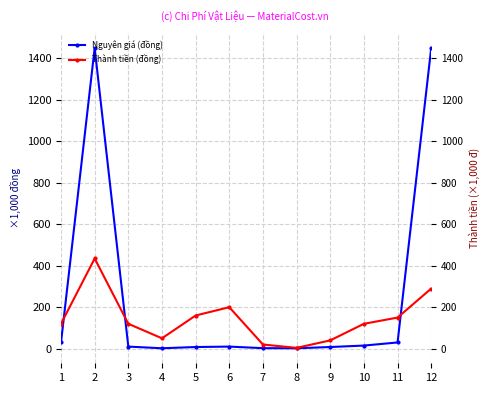

Which label corresponds to the smallest value in the chart?

4